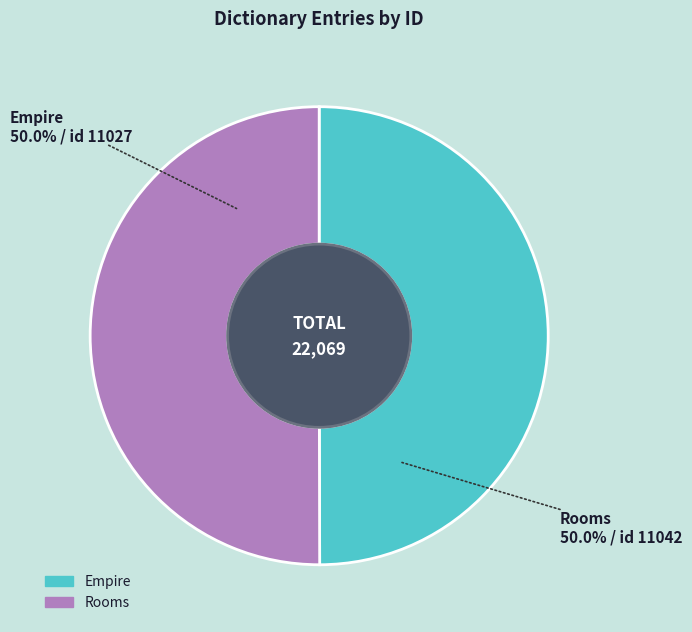

How much of the chart is everything except Rooms?

50.0%